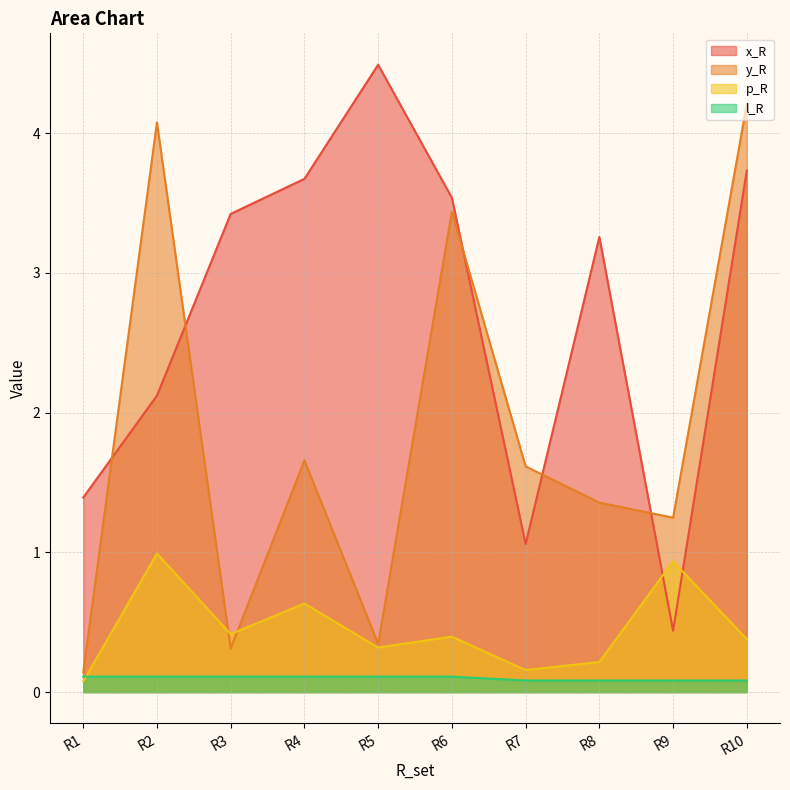

What is the value of the y_R point at the 2nd from the left?

4.1